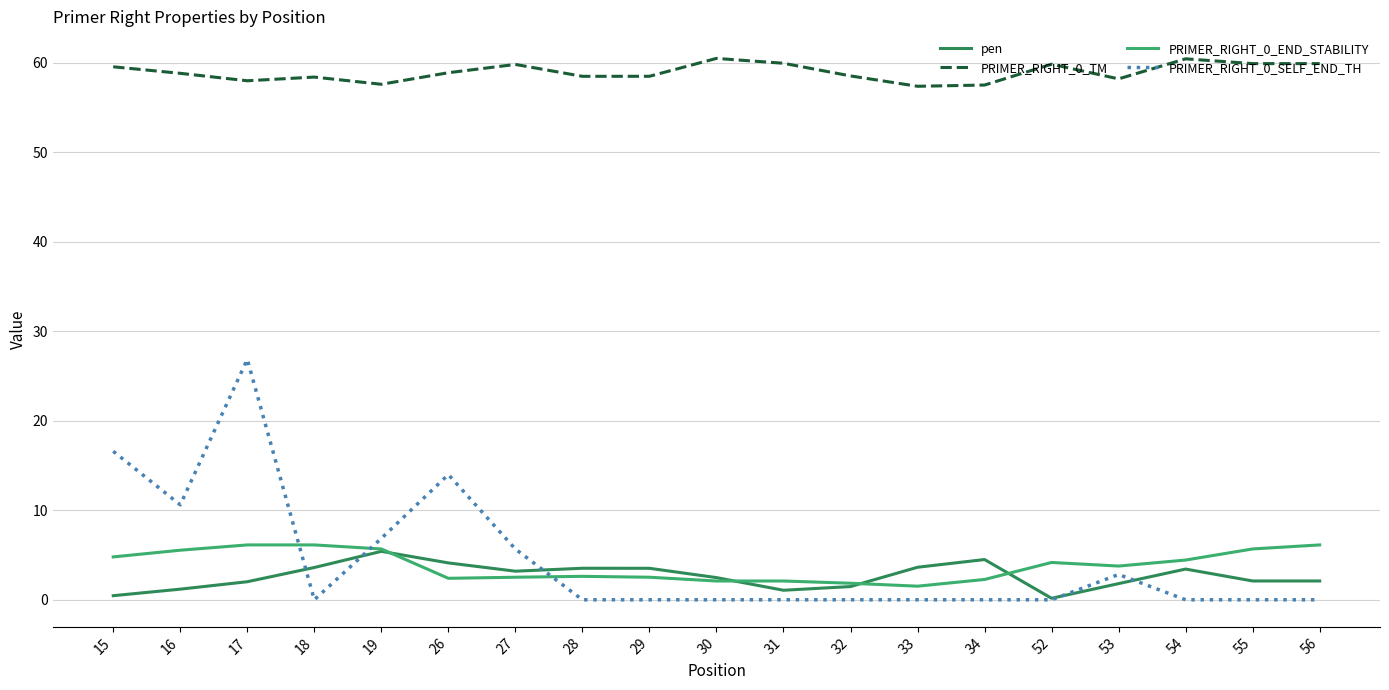

True or false: pen has a value of 4.1 at 26.

True